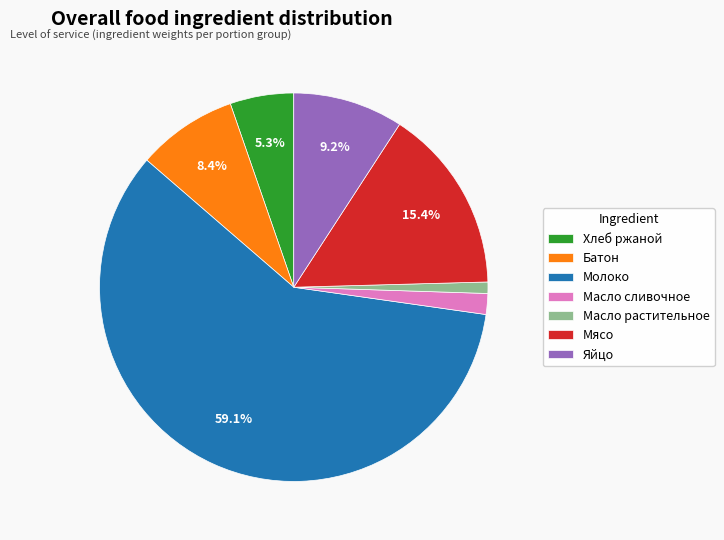

Count the number of slices in the pie.

7